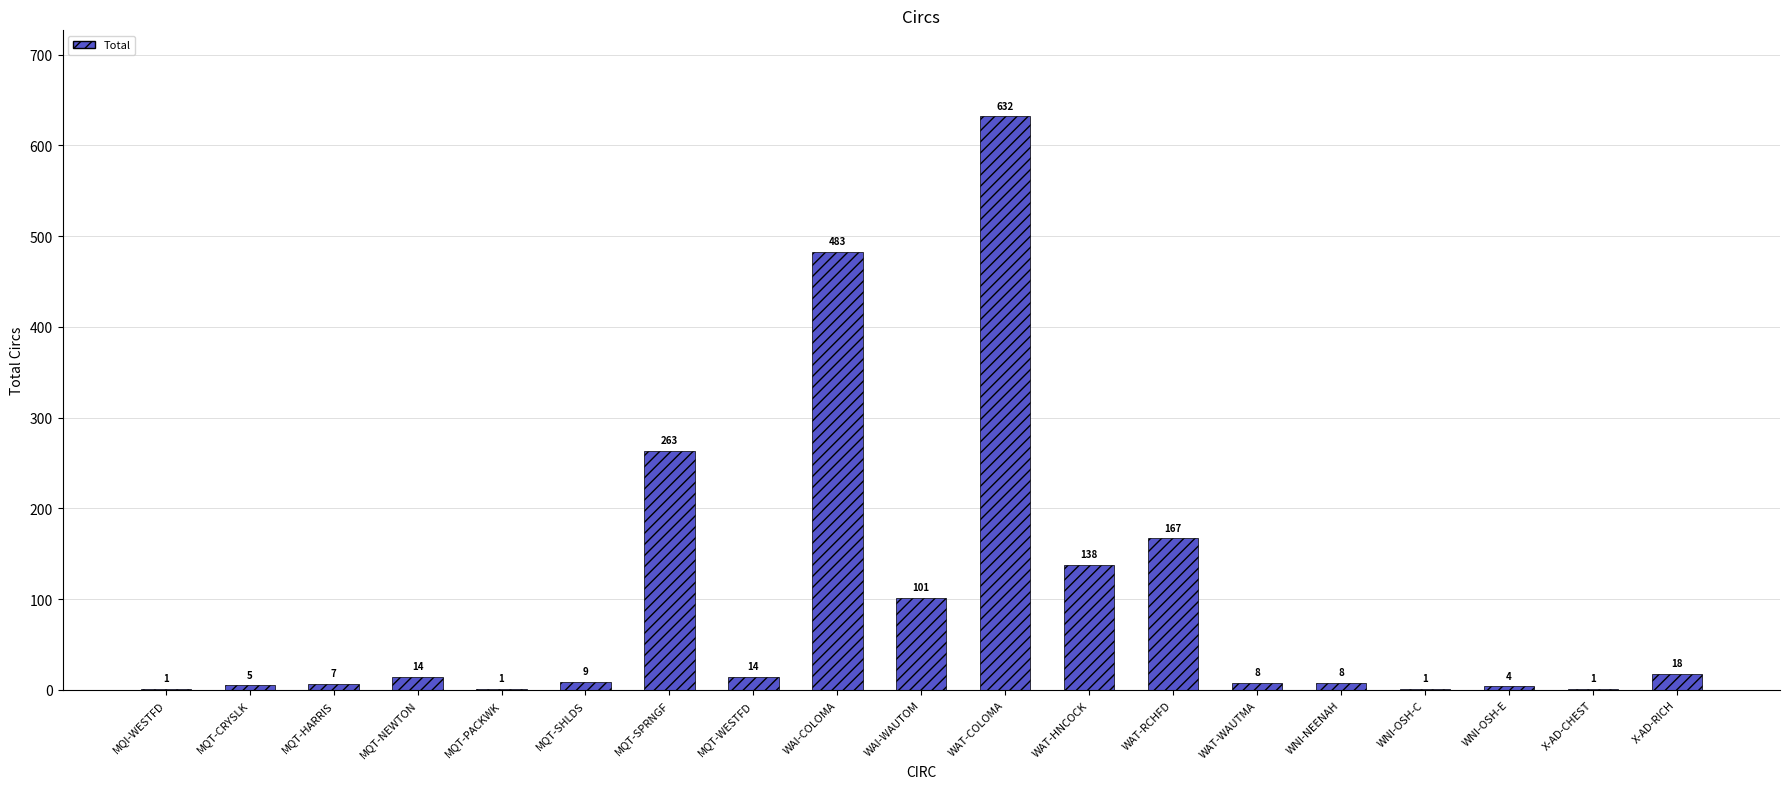

What is the sum of all values?

1875